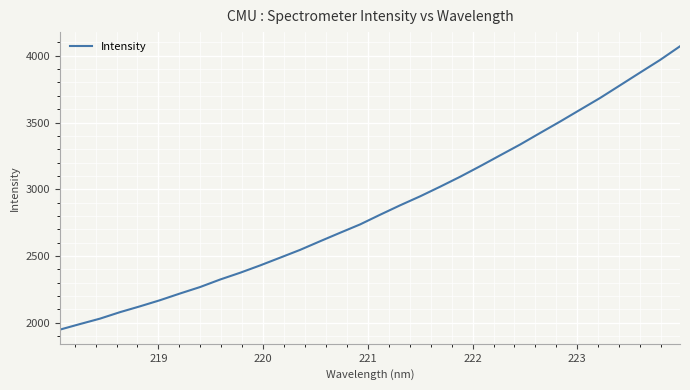

How many lines are shown in the chart?

1